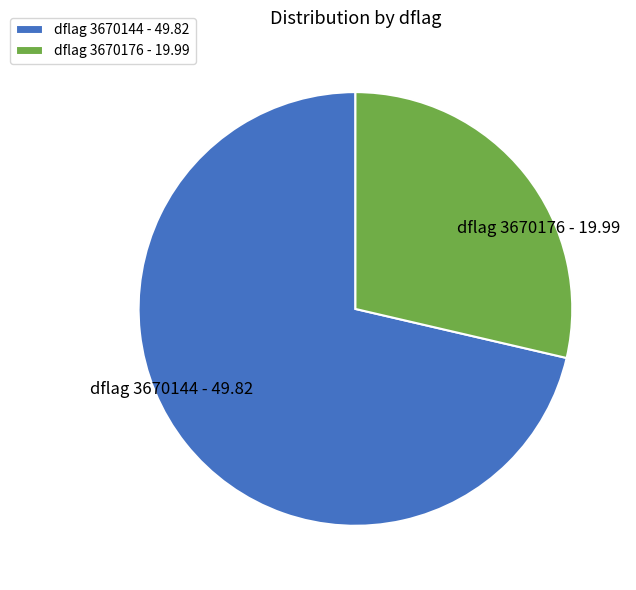

Is there any slice that represents more than half of the pie?

Yes